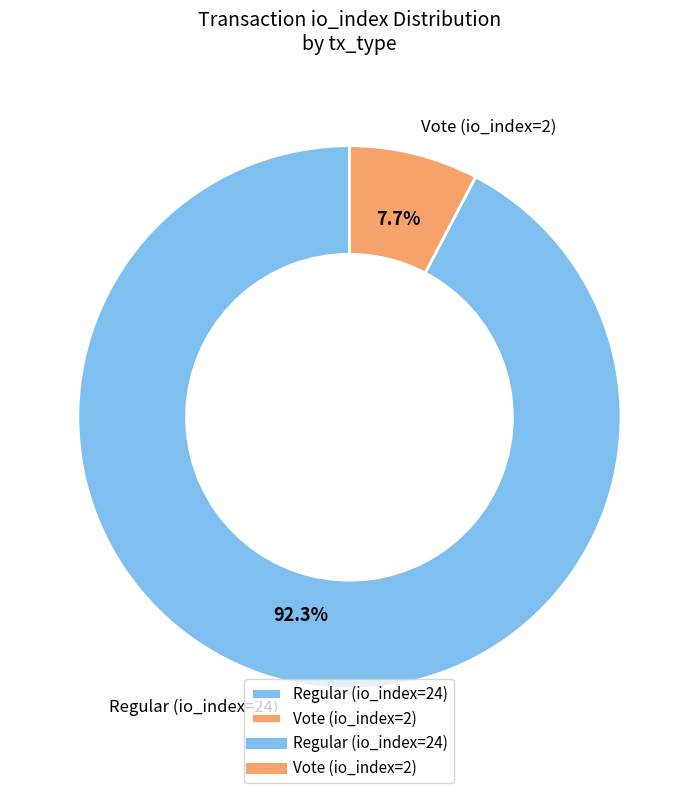

What is the ratio of the value at Regular (io_index=24) to the value at Vote (io_index=2)?

12.0